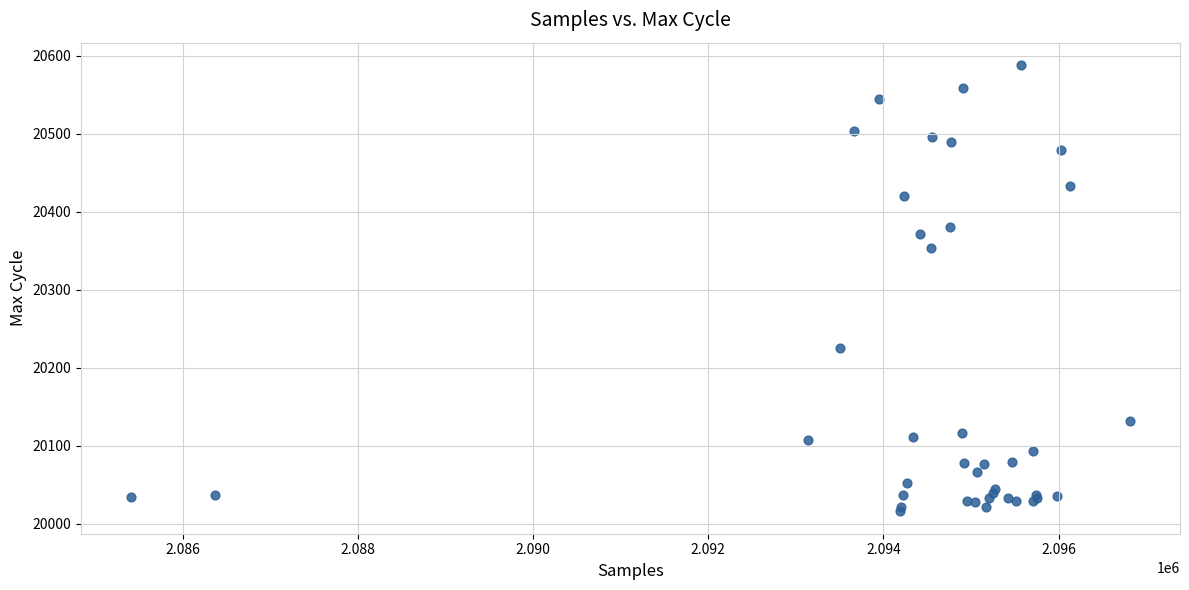

What Y value in the scatter plot is closest to 20302?

20354